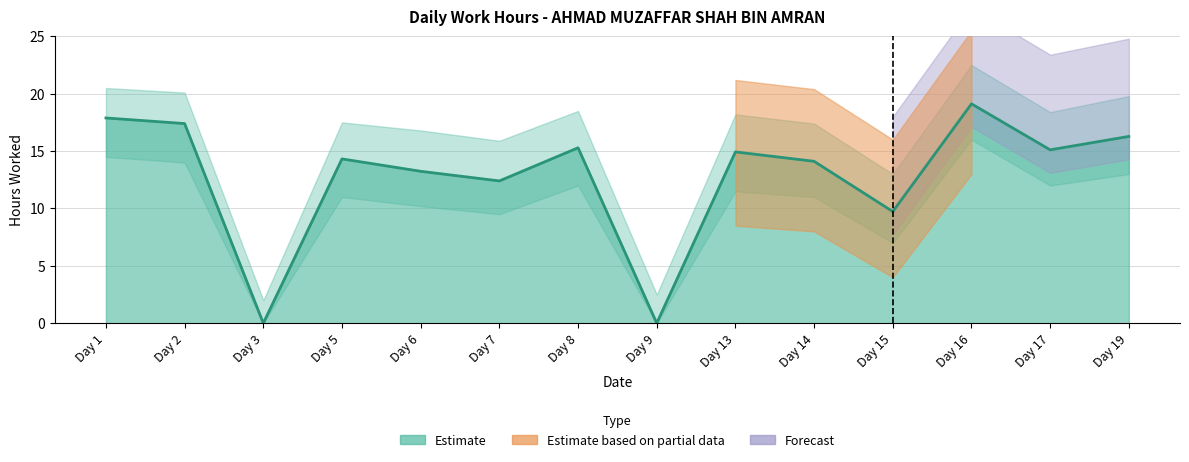

At which category does Low_upper reach its first local valley?

Day 3